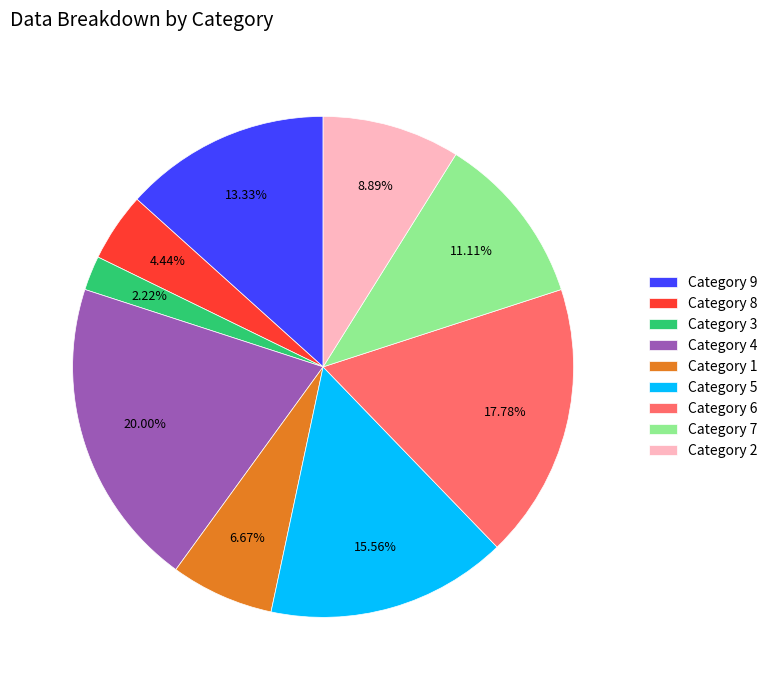

Rank the categories by value from highest to lowest.

Category 4, Category 6, Category 5, Category 9, Category 7, Category 2, Category 1, Category 8, Category 3